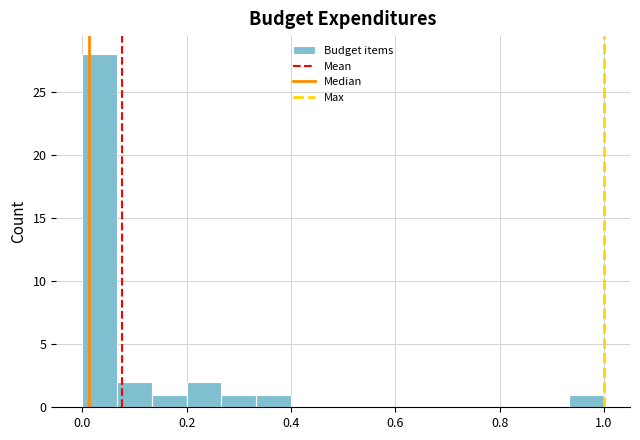

Around what value on the x-axis is the tallest bar? Give the approximate position of its centre, as read against the axis.

0.04